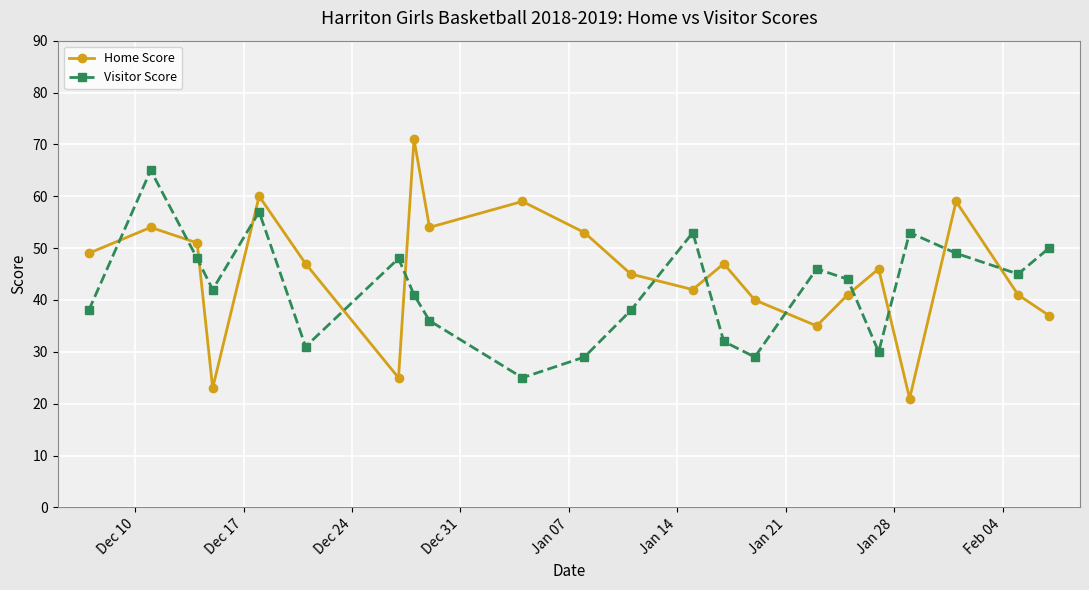

How many intersections are there between Visitor Score and Home Score?

13